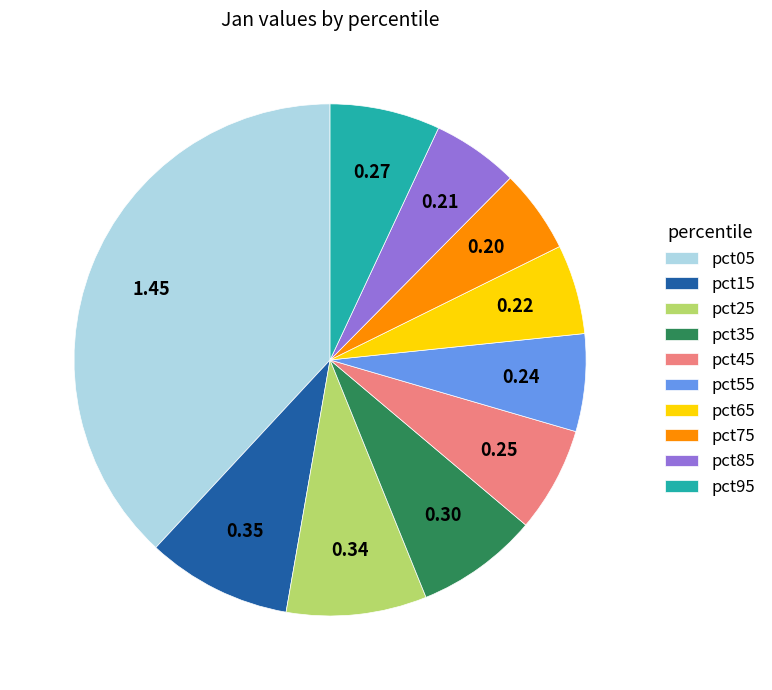

Between pct65 and pct35, which is larger?

pct35